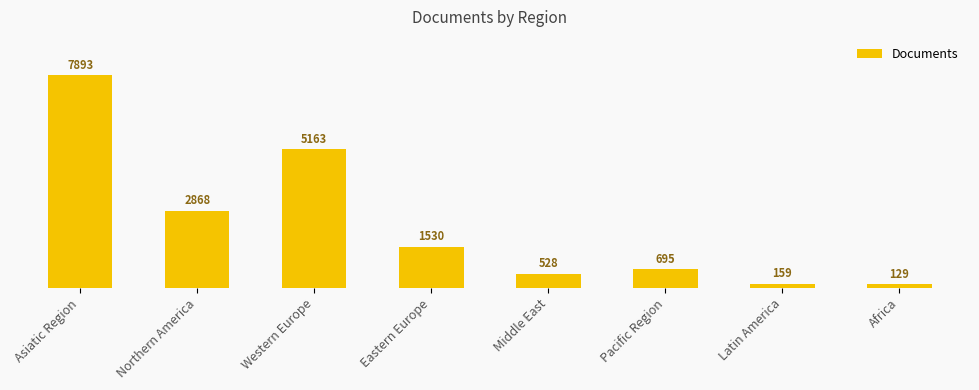

What is the label of the 4th bar from the right?

Middle East